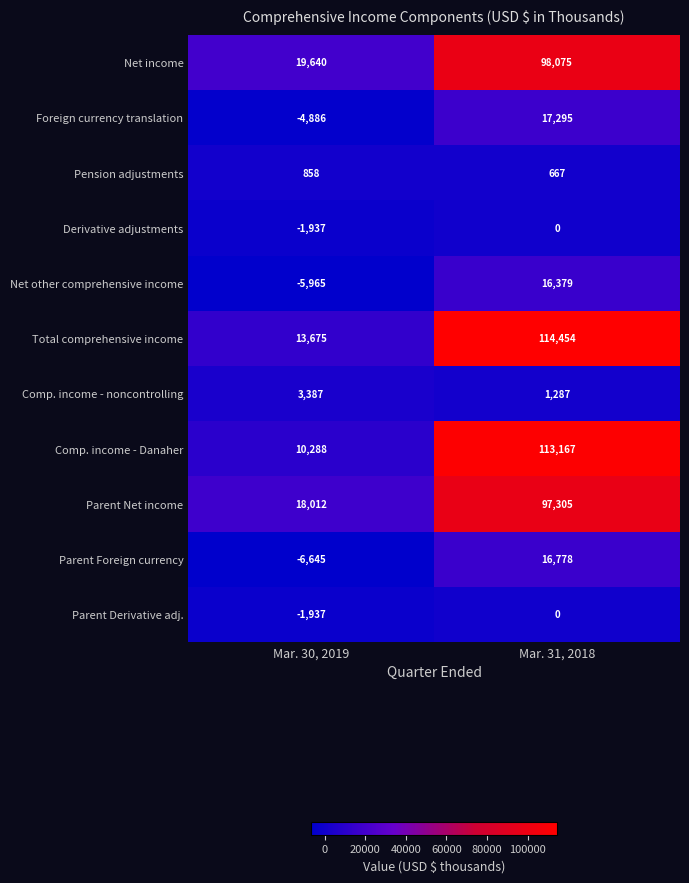

The value of Parent Derivative adj. at Mar. 30, 2019 is -582. True or false?

False